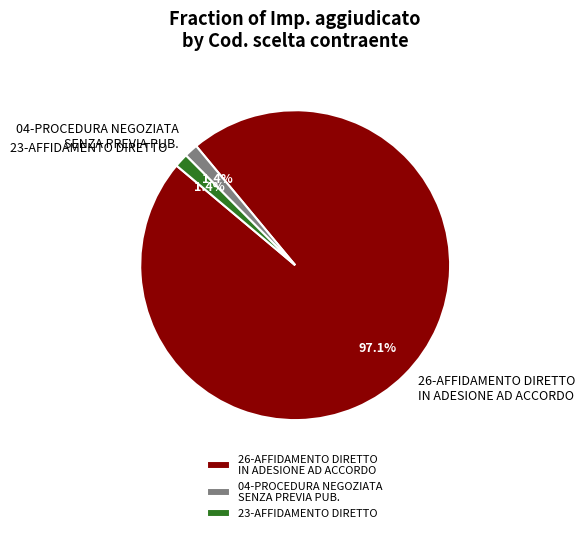

Which slice is the largest?

26-AFFIDAMENTO DIRETTO IN ADESIONE AD ACCORDO